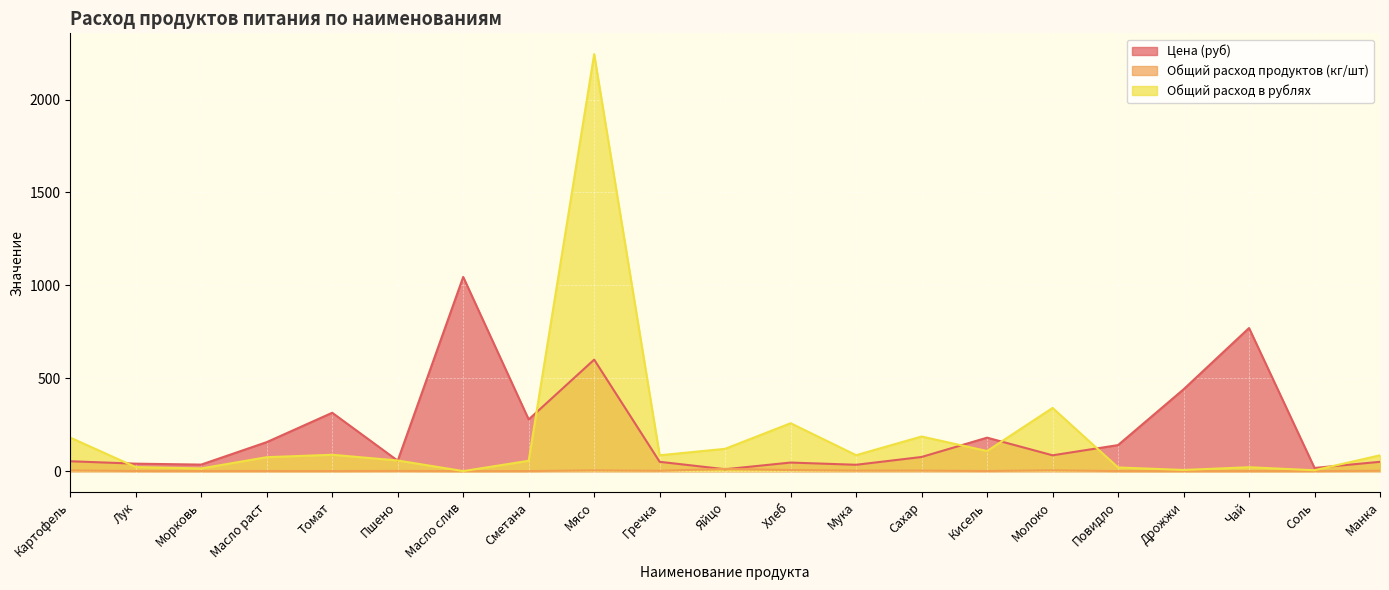

What is the label of the 14th point from the right?

Сметана